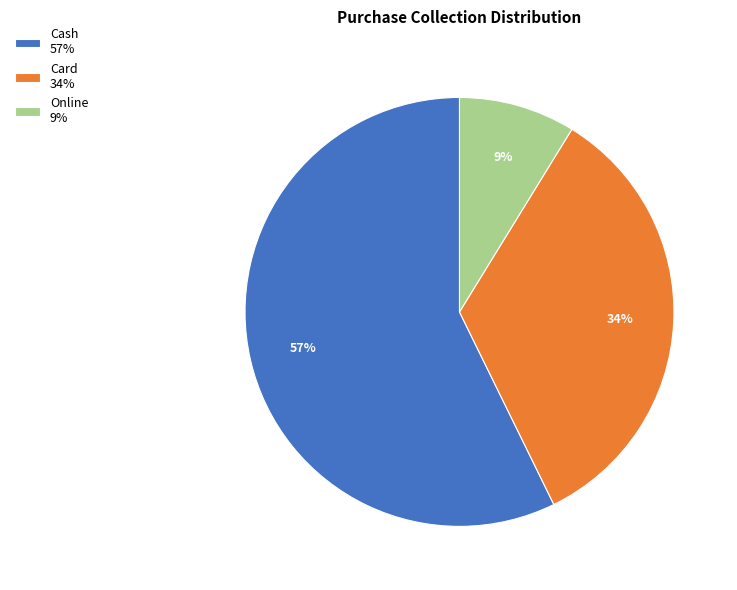

What percentage is the Cash slice, to the nearest percent?

57%